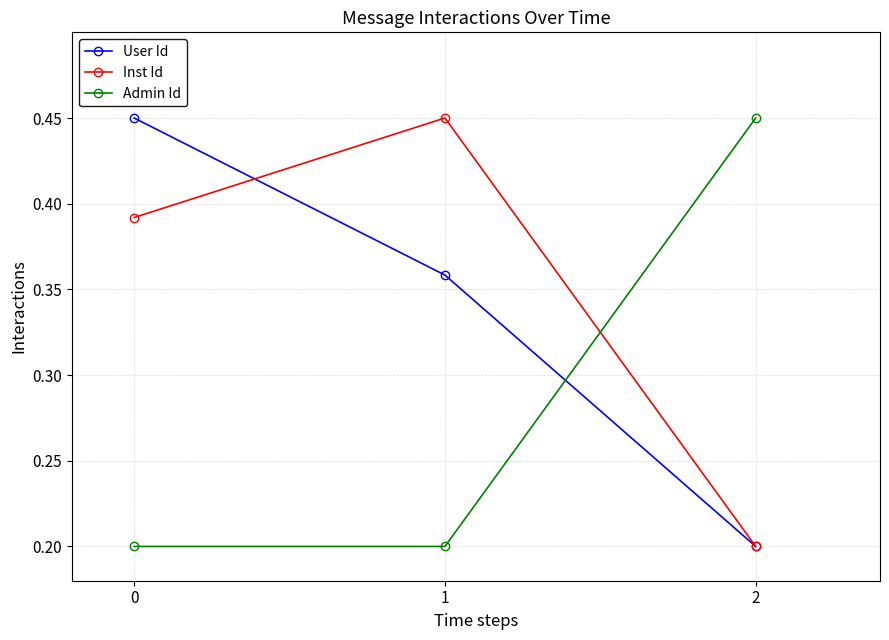

What value does the Inst Id series have at 2?

0.2